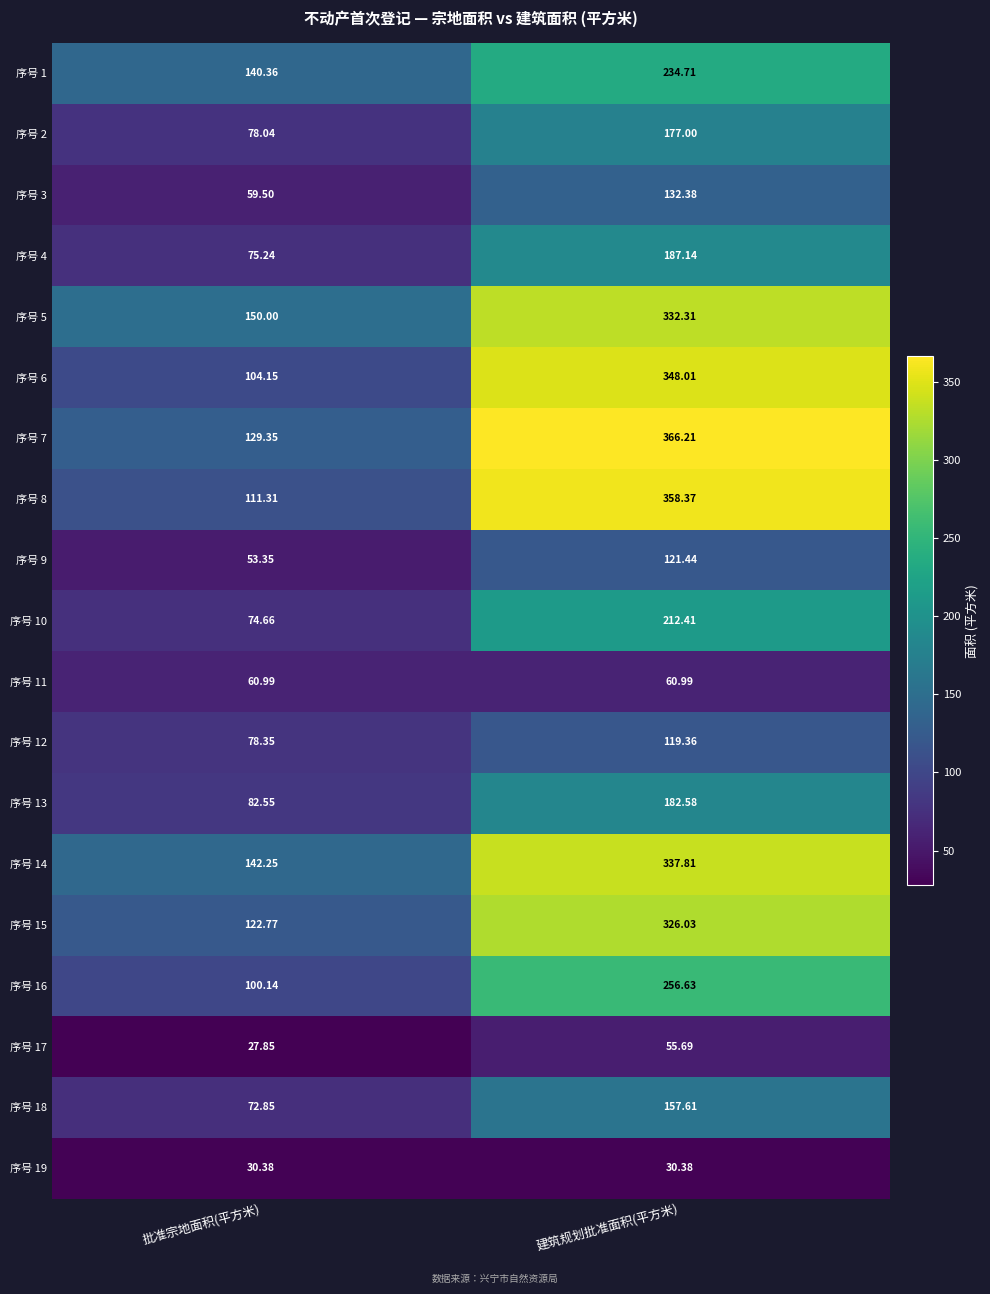

Which label corresponds to the smallest value in the chart?

批准宗地面积(平方米)